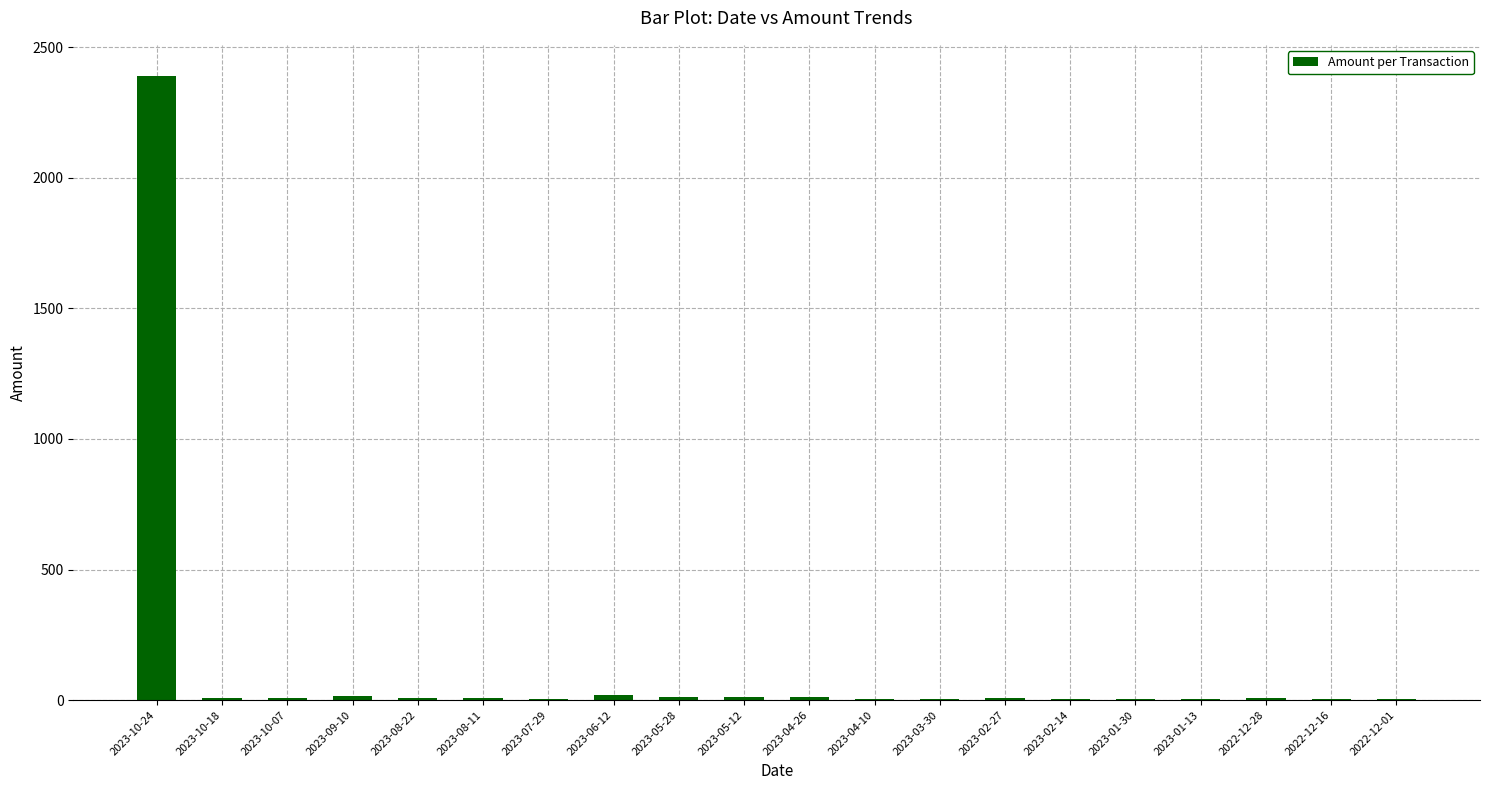

Approximately how many times larger is the value at 2022-12-01 compared to 2023-05-28?

0.4